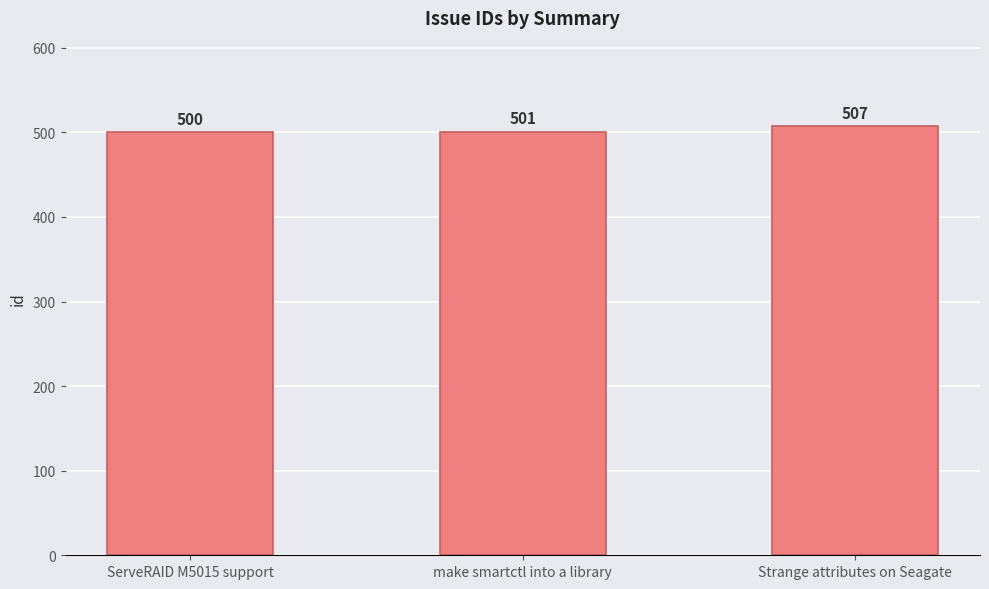

How many series are shown in this chart?

1